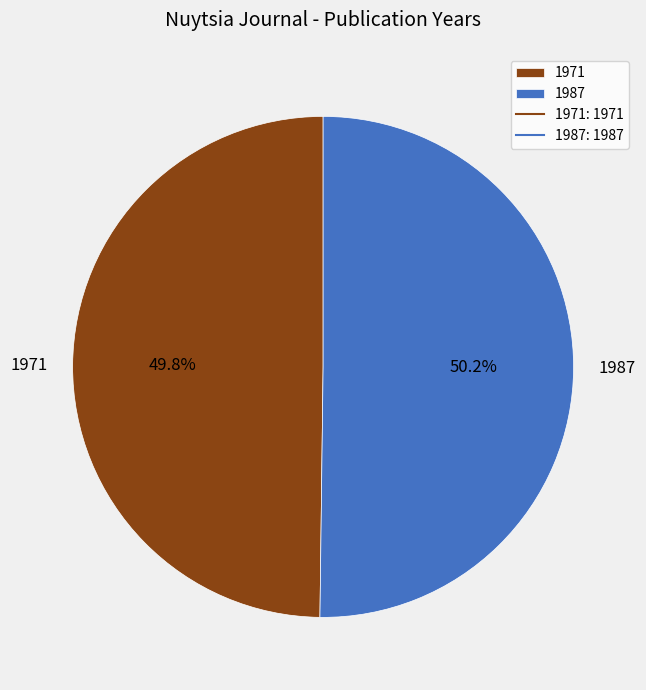

The 1987 slice represents 63% of the pie. True or false?

False